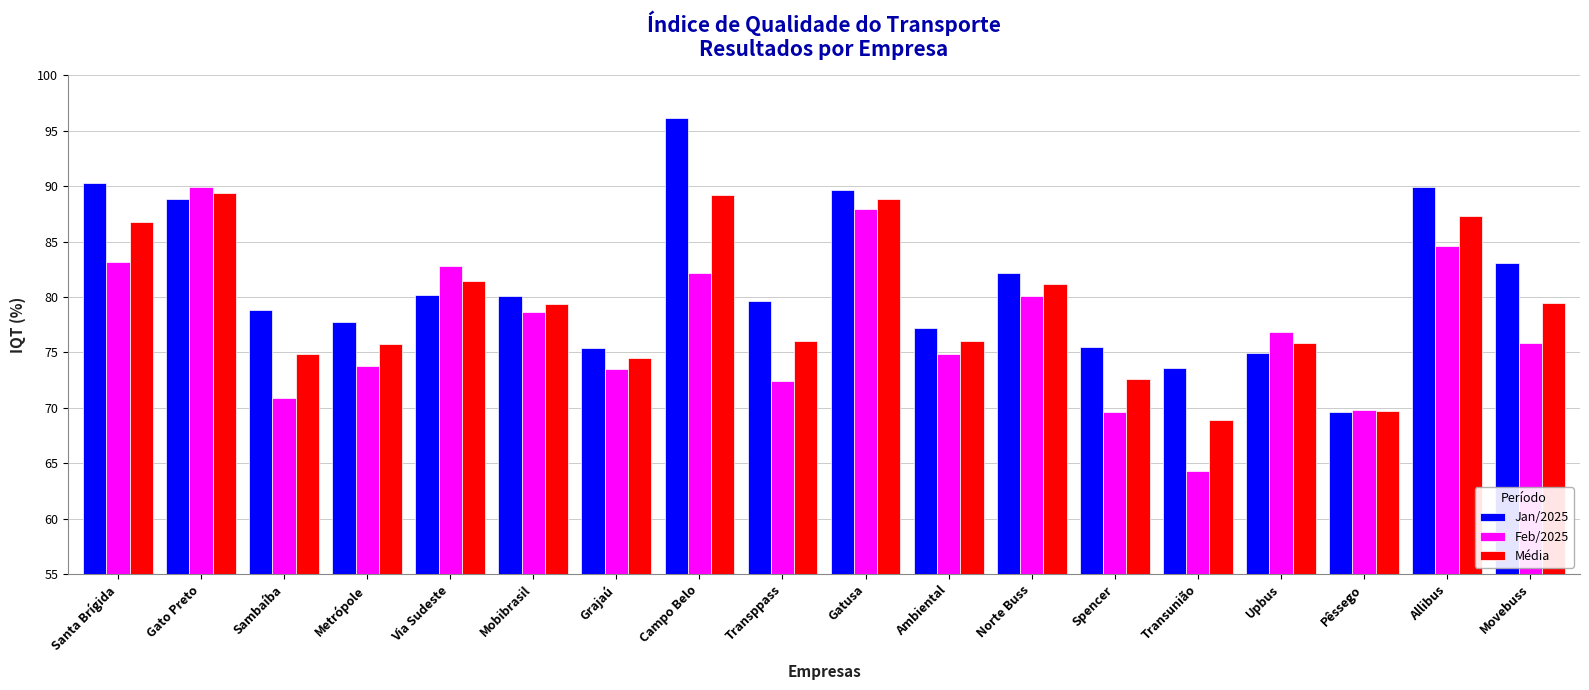

What are all the series names shown in the legend?

Jan/2025, Feb/2025, Média